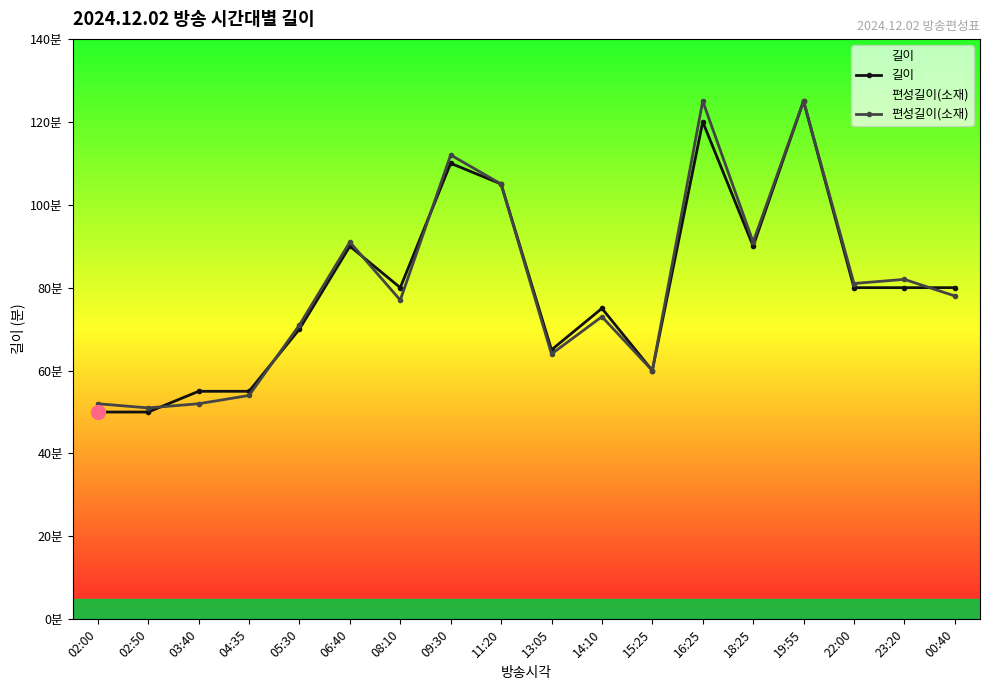

True or false: 길이 has a value of 80 at 08:10.

True